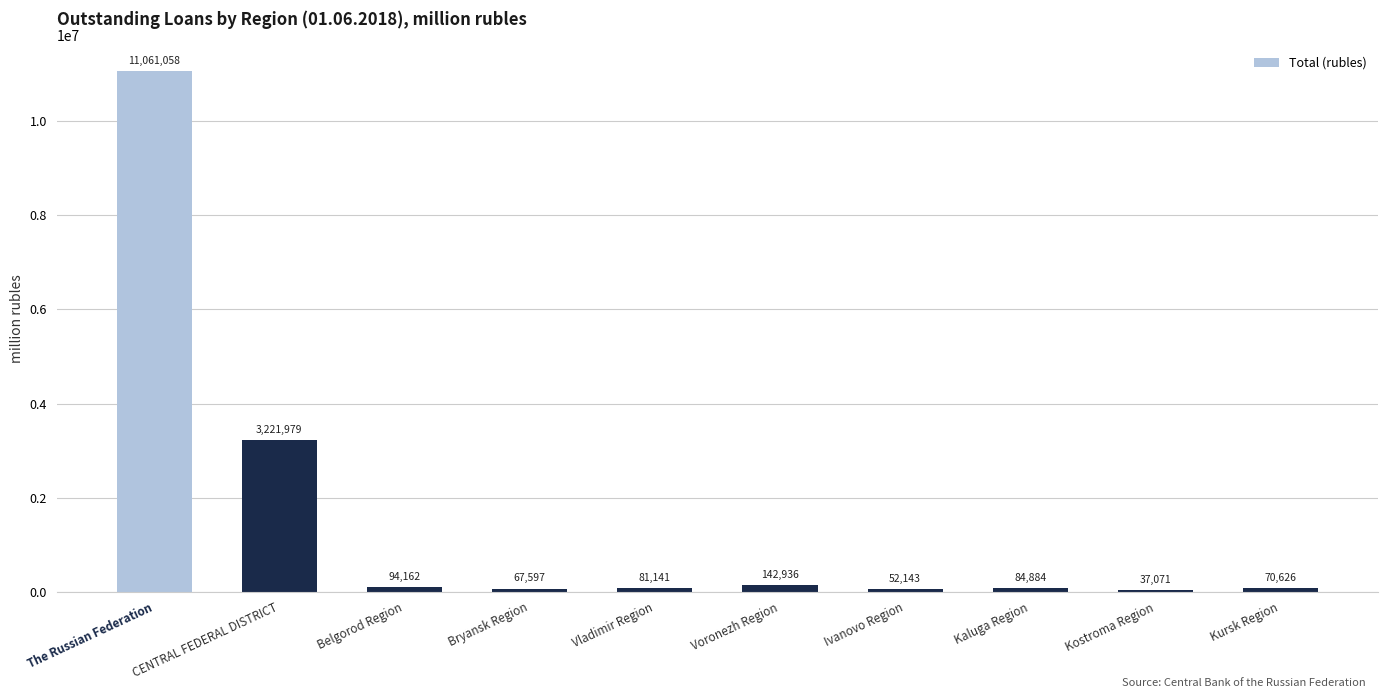

What is the minimum value shown in the chart?

37071